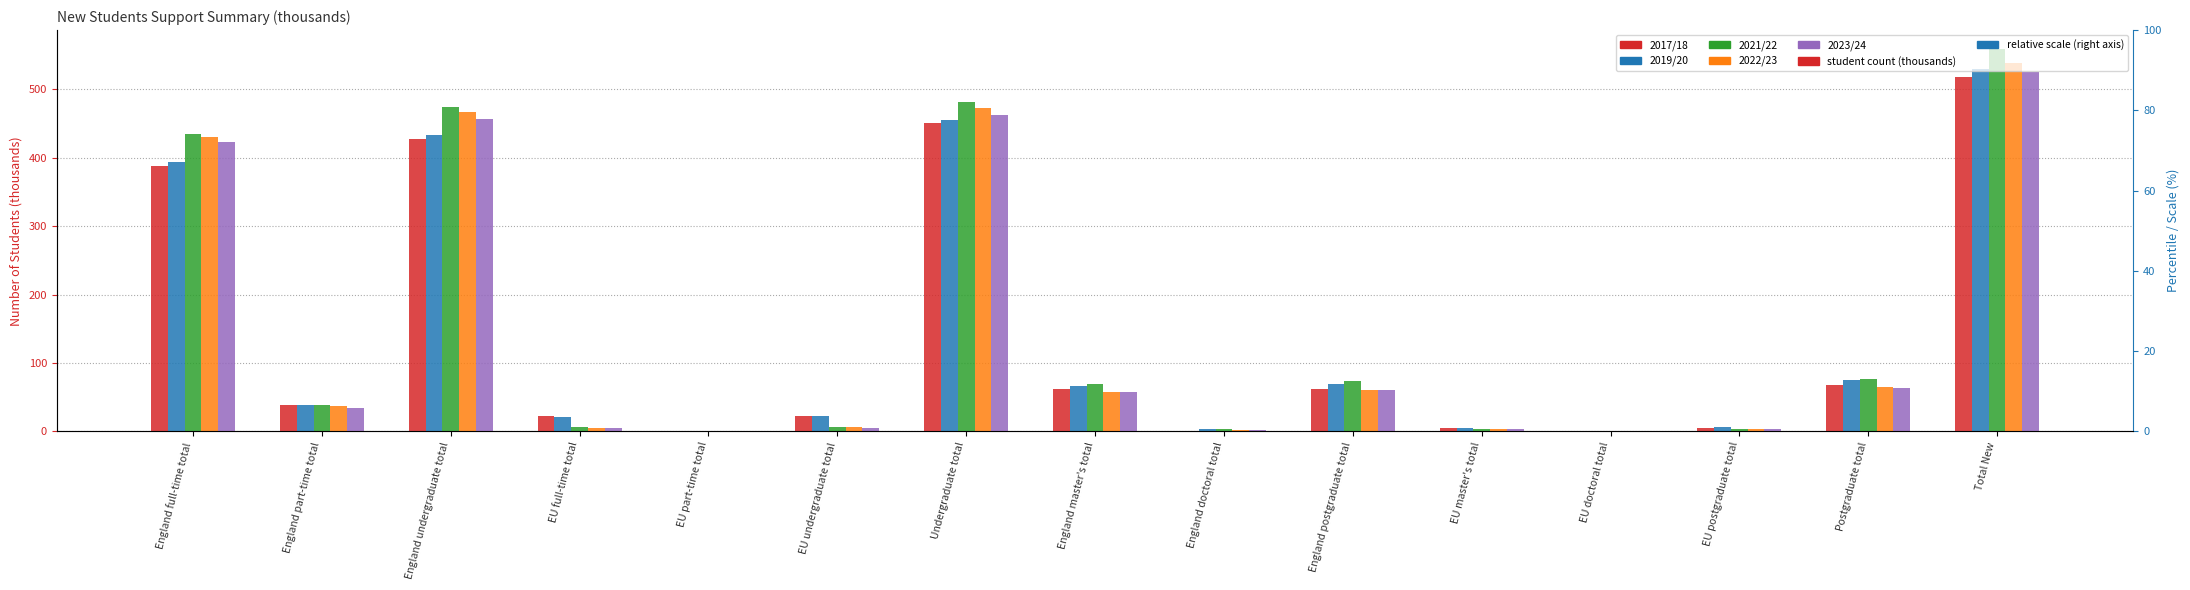

What is the average value of the 2019/20 series?

141.2